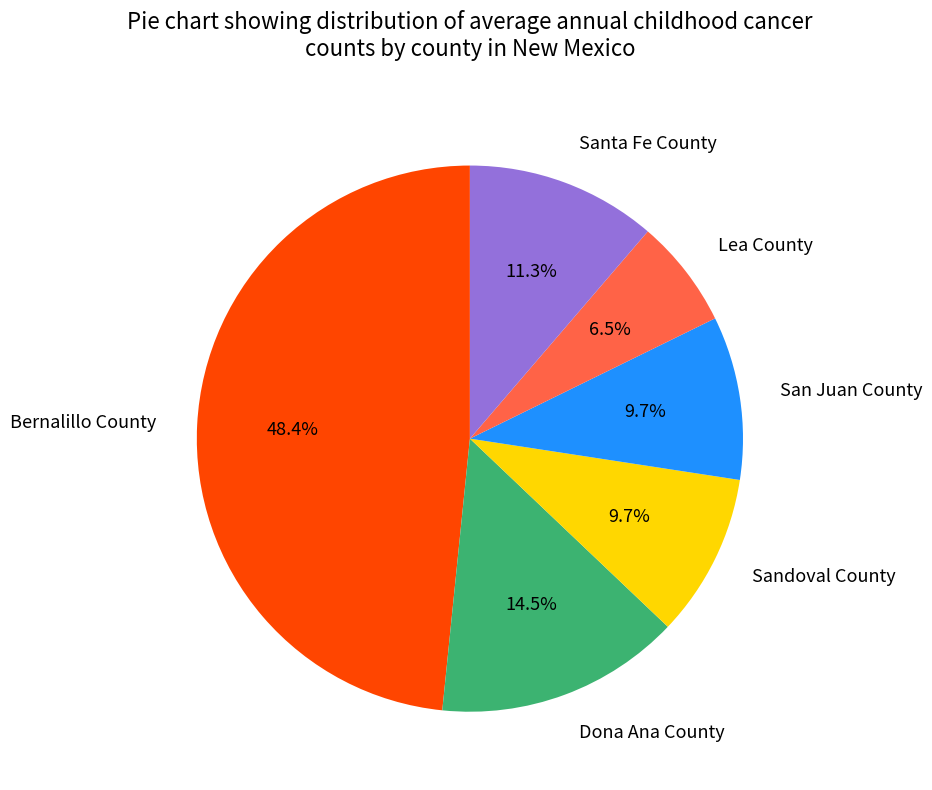

Is Sandoval County the majority of the pie?

No